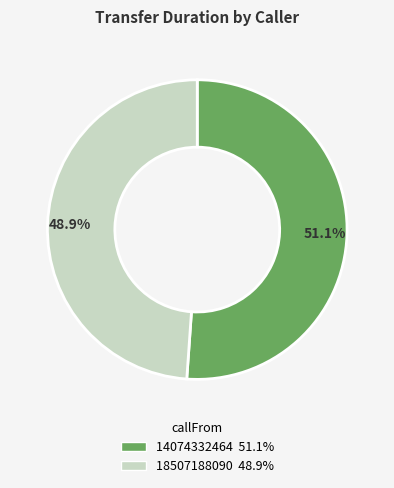

How many segments does this pie chart have?

2